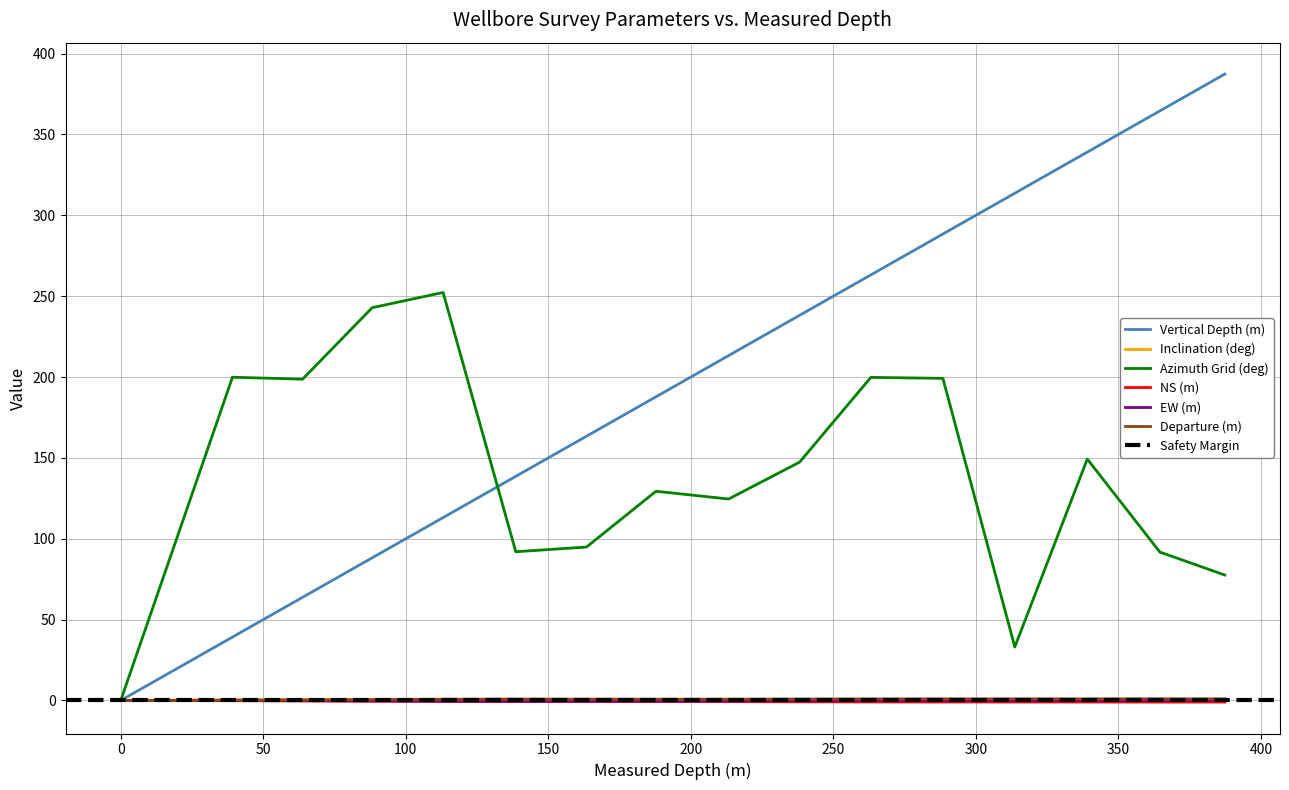

Reading left to right, list all the values displayed in this chart.

Vertical Depth (m): 0.0	39.2	63.8	88.2	113.1	138.6	163.4	187.8	213.3	238.1	263.1	288.4	313.6	339.1	364.5	387.3
Inclination (deg): 0.0	0.4	0.5	0.5	0.7	0.2	0.2	0.2	0.3	0.4	0.1	0.1	0.1	0.1	0.3	0.4
Azimuth Grid (deg): 0.0	199.9	198.7	242.9	252.3	92.0	94.9	129.4	124.6	147.4	199.8	199.2	33.1	149.3	91.8	77.6
NS (m): 0.0	-0.1	-0.3	-0.5	-0.6	-0.6	-0.6	-0.7	-0.7	-0.8	-0.9	-1.0	-1.0	-1.0	-1.0	-1.0
EW (m): 0.0	-0.0	-0.1	-0.2	-0.5	-0.6	-0.5	-0.4	-0.3	-0.2	-0.2	-0.2	-0.2	-0.2	-0.1	0.1
Departure (m): 0.0	0.1	0.3	0.5	0.7	0.9	0.8	0.8	0.8	0.9	1.0	1.0	1.0	1.0	1.0	1.0